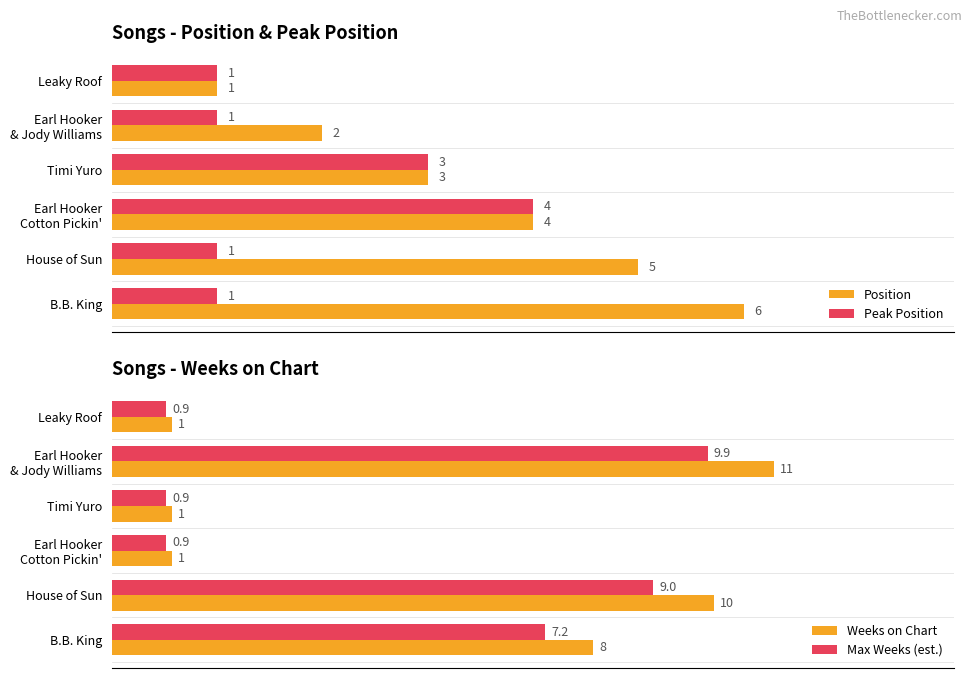

At which label does Position reach its peak?

B.B. King